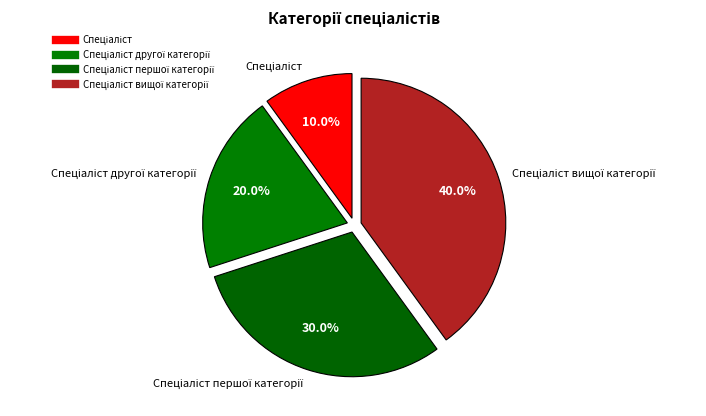

How many slices are in this pie chart?

4